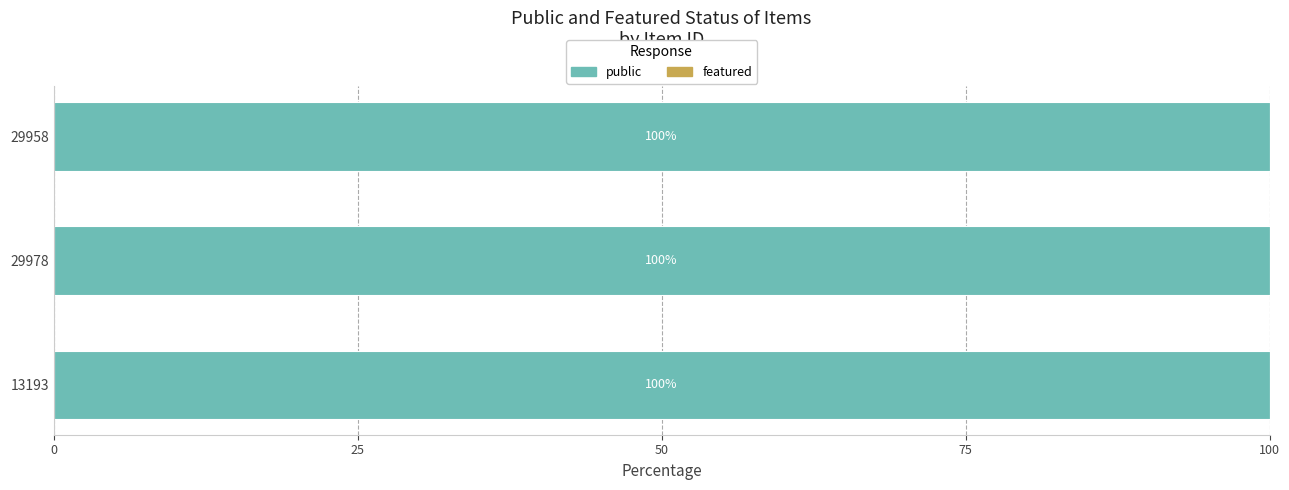

Is it true that public equals 1 at 29978?

True